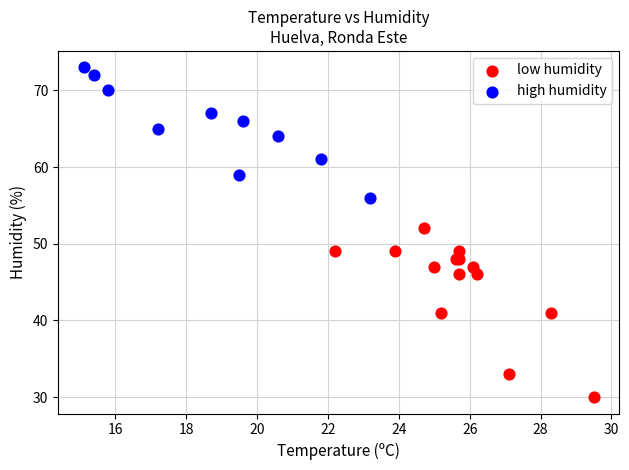

Which series has the largest Y range (max minus min)?

low humidity